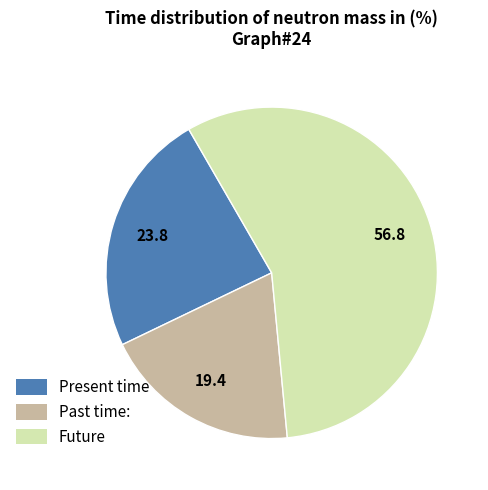

Does any single category account for the majority?

Yes